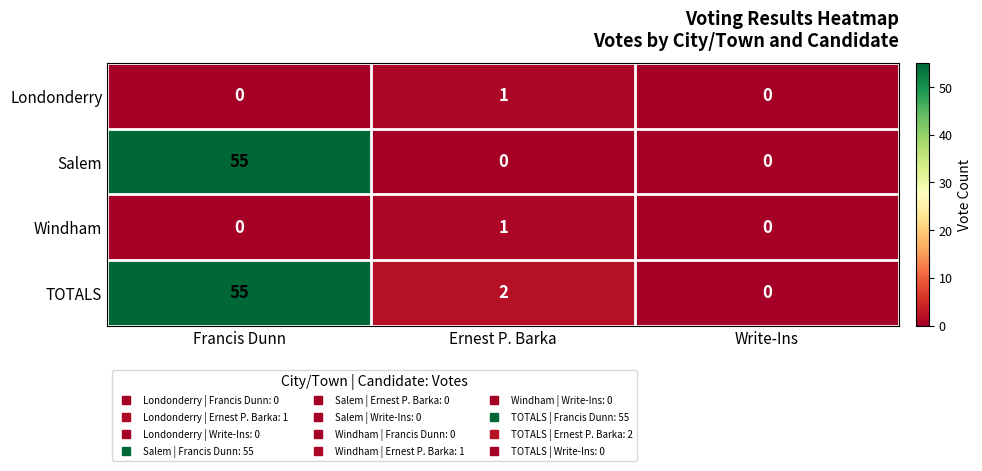

What is the average value of the Salem series?

18